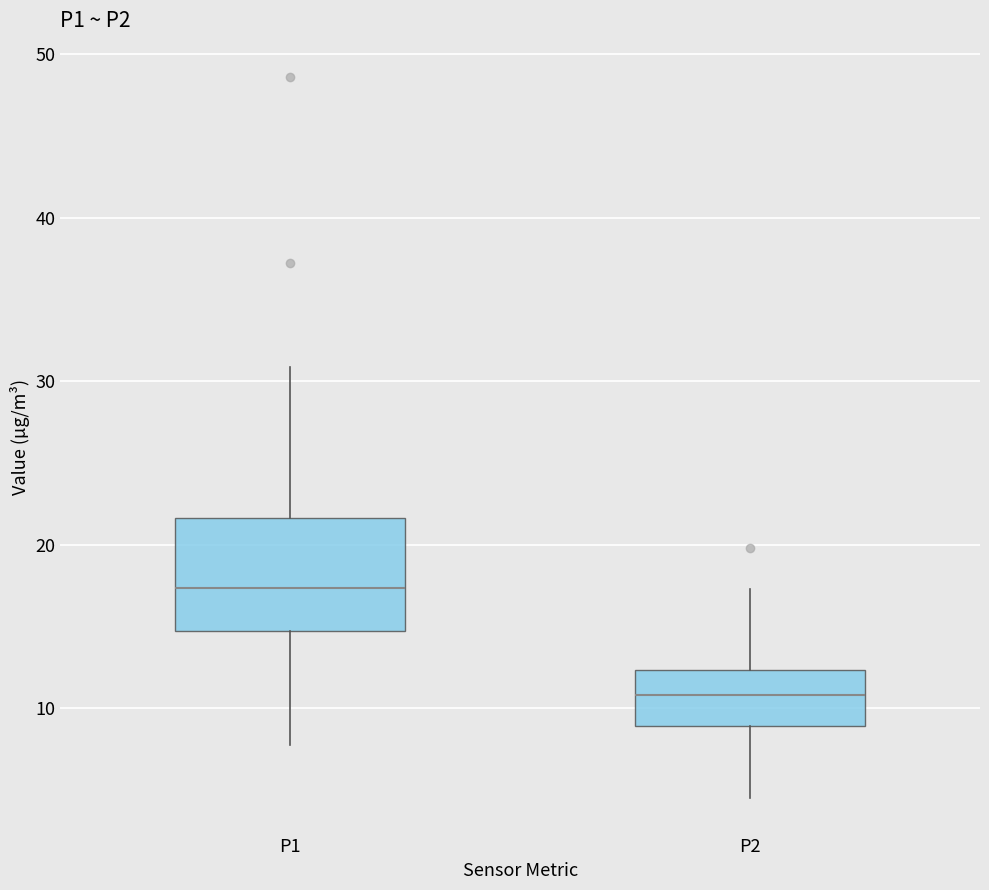

Reading left to right, transcribe this box plot: for each box, give where its median line is, the range the box spans, and where its two whiskers end, as read against the y-axis. The values are not printed on the chart, so give them approximately, as read against the axis.

P1: median 17, box 15 to 22, whiskers 8 to 31
P2: median 11, box 9 to 12, whiskers 5 to 17